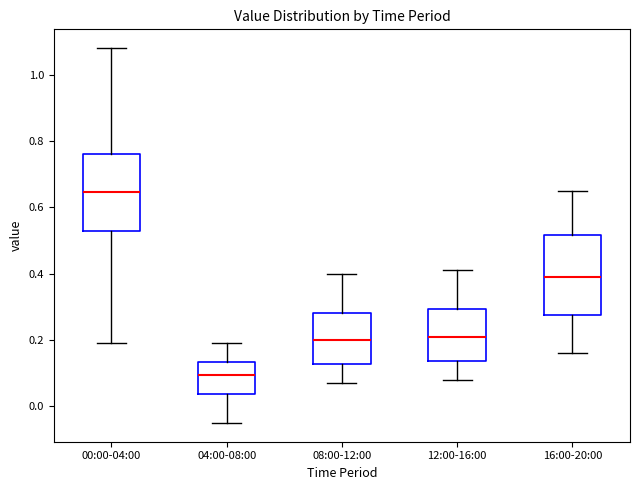

Which box's median line is the lowest?

04:00-08:00